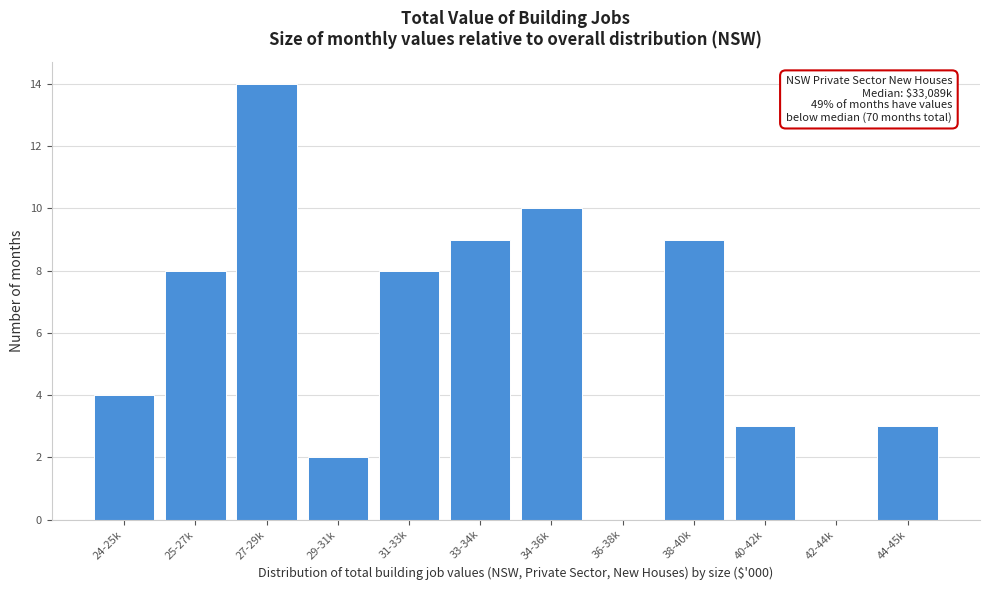

Reading left to right, list all the values displayed in this chart.

24-25k=4	25-27k=8	27-29k=14	29-31k=2	31-33k=8	33-34k=9	34-36k=10	36-38k=0	38-40k=9	40-42k=3	42-44k=0	44-45k=3